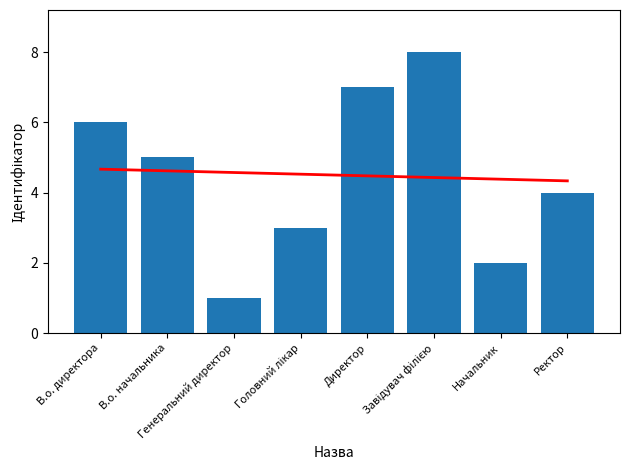

Which category has the lowest value across all series?

Генеральний директор